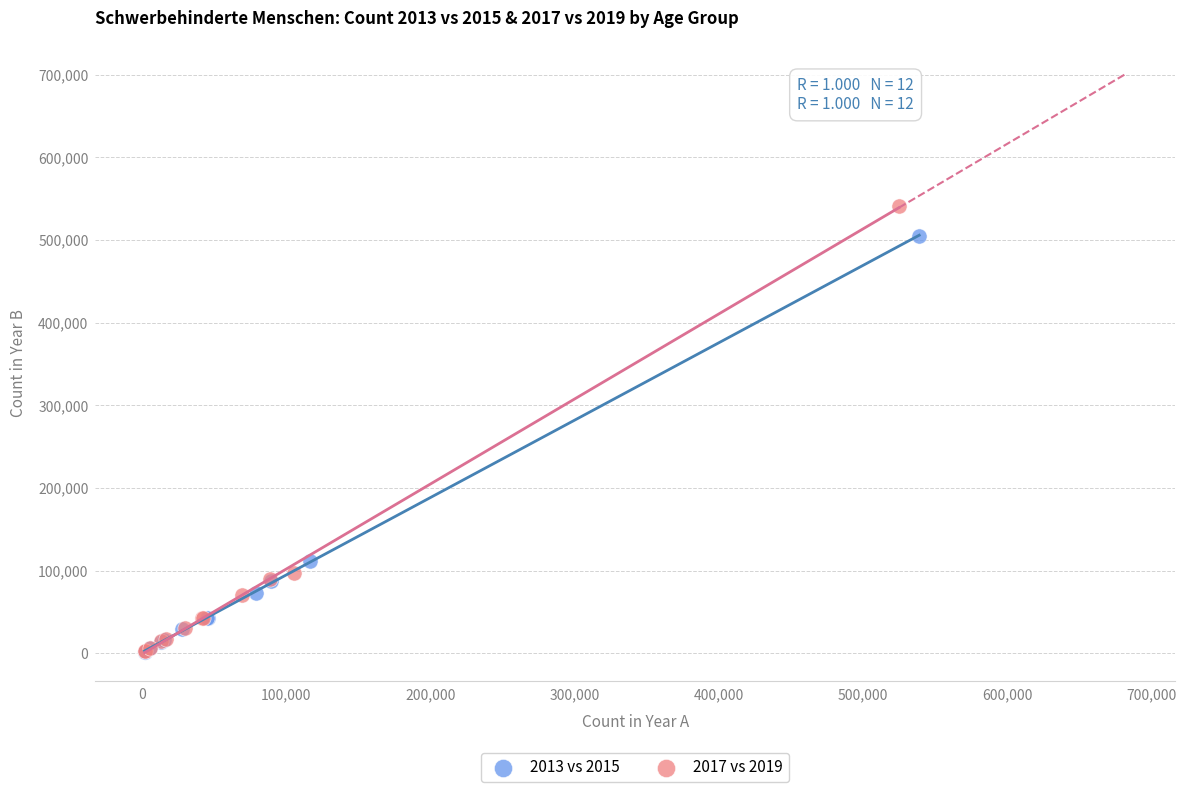

Which series contains the highest Y value?

2017 vs 2019